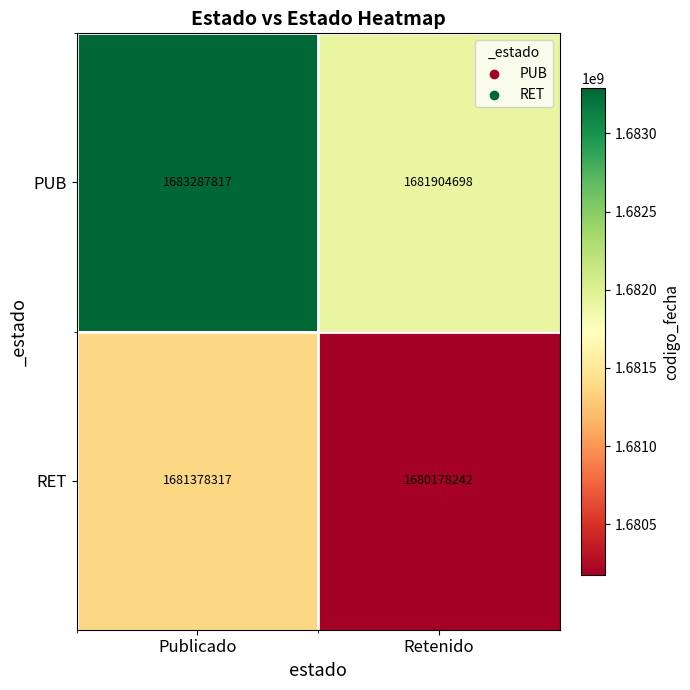

What is the total value across all series at Publicado?

3364666134